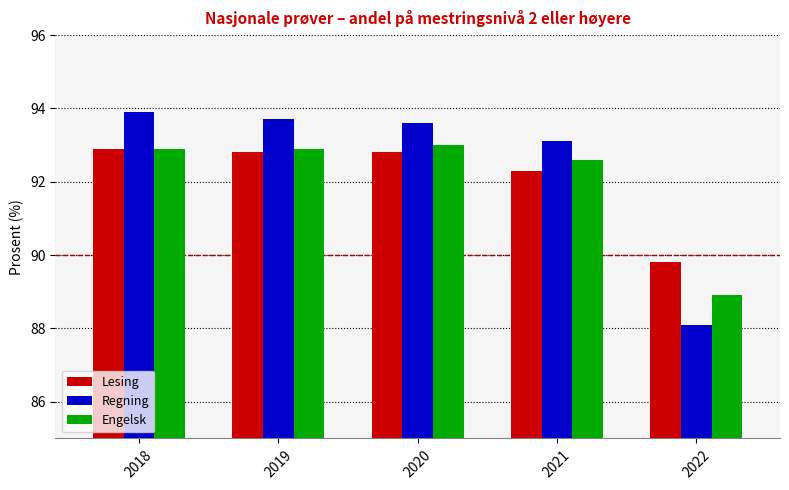

What is the value of the Lesing bar at the 4th from the left?

92.3